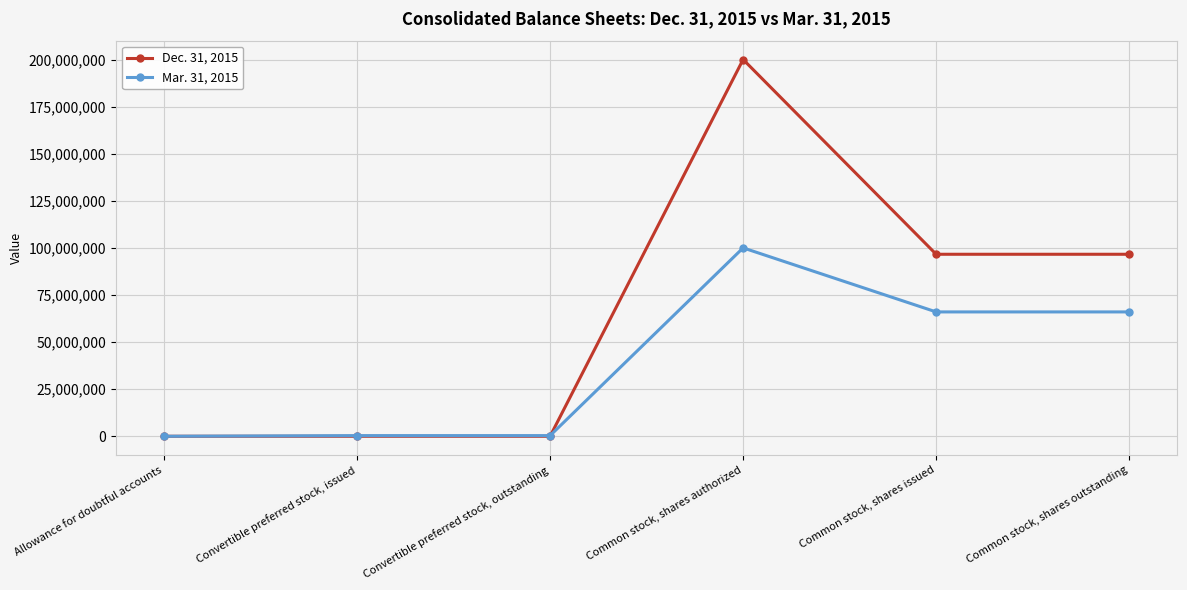

At which label does Mar. 31, 2015 first exceed 66013130?

Common stock, shares authorized